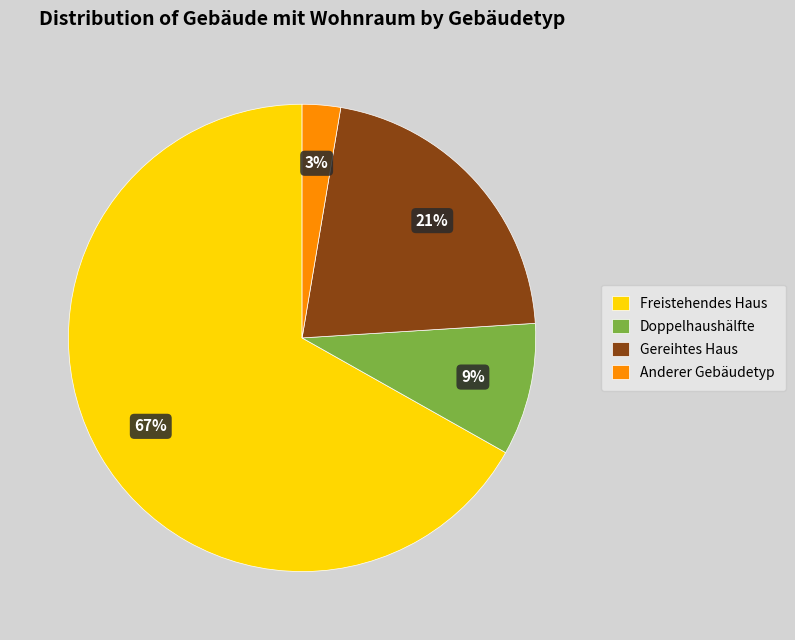

Does any single category account for the majority?

Yes